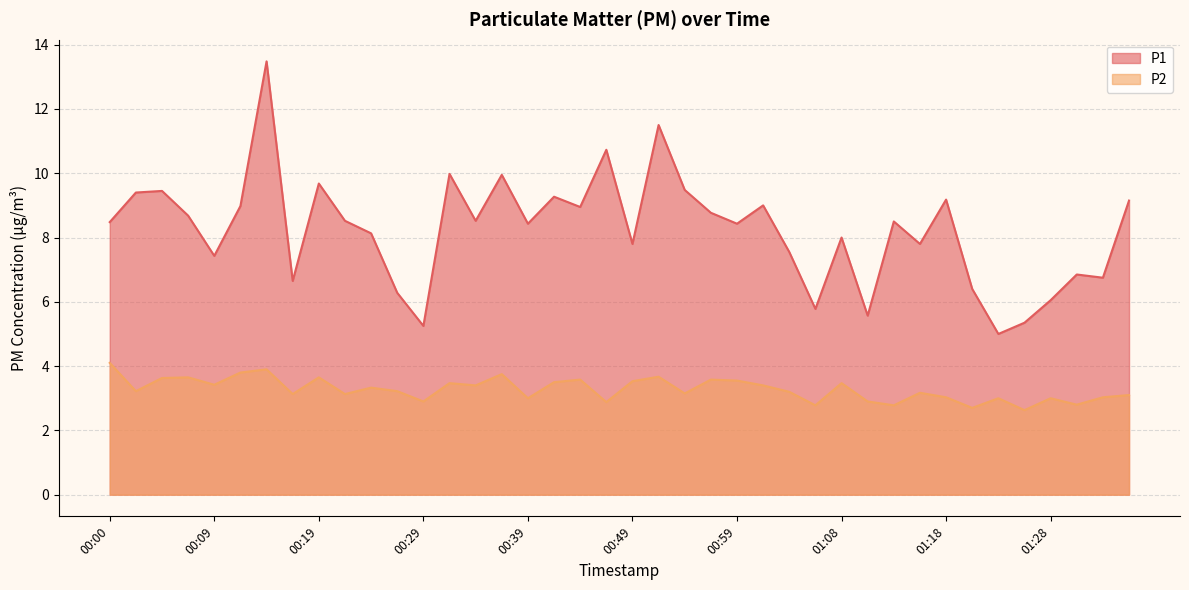

At which category does the chart reach its peak across all series?

00:14